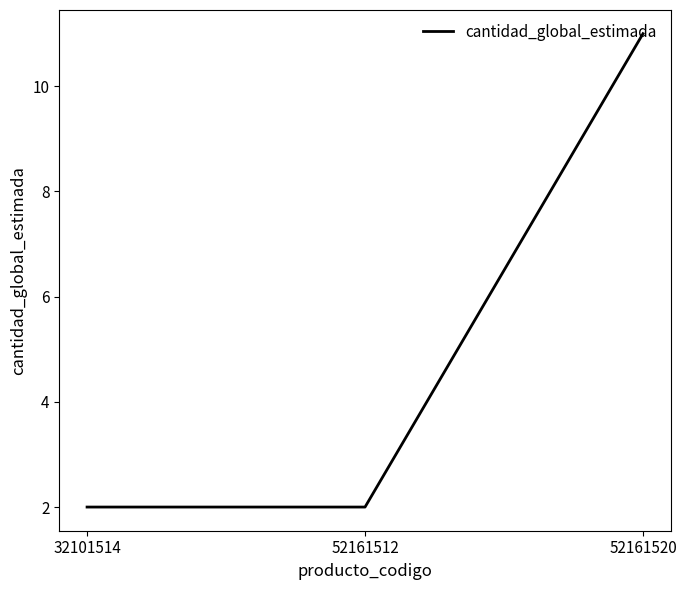

Read the value at 32101514.

2